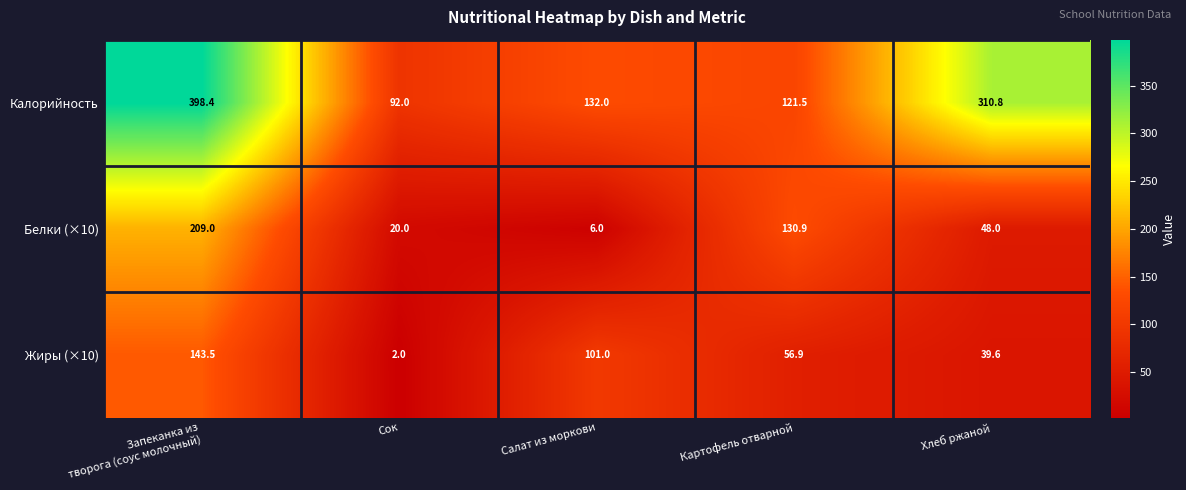

How many distinct data groups are displayed?

3